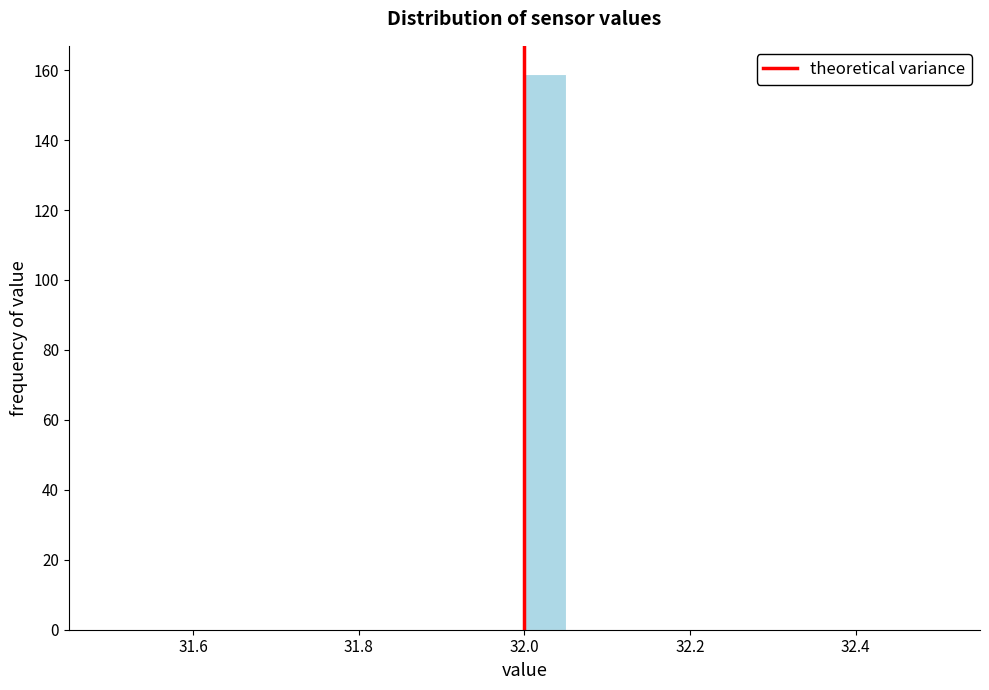

Around what value on the x-axis is the tallest bar? Give the approximate position of its centre, as read against the axis.

32.02